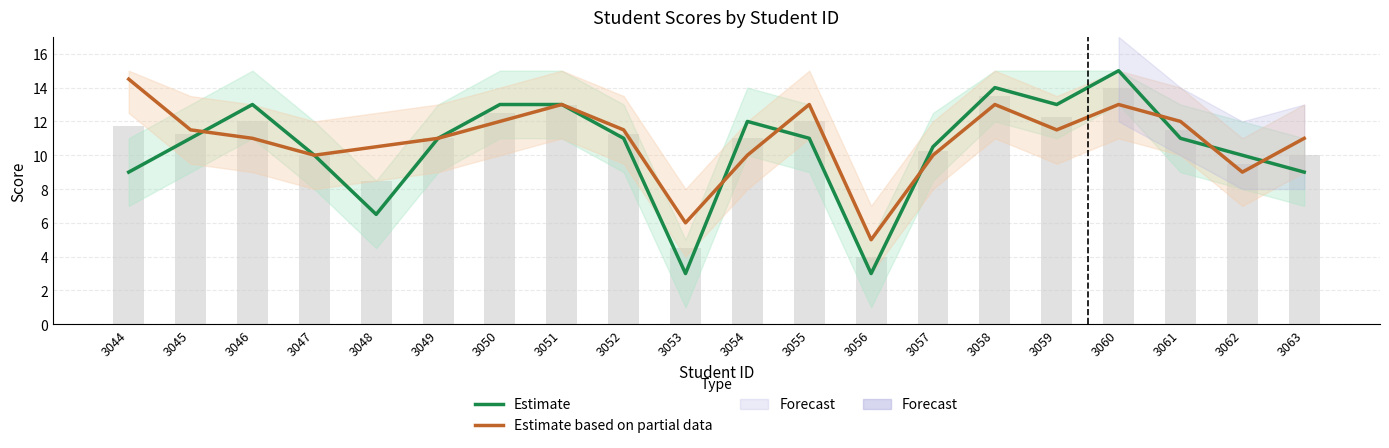

What is the value of the Estimate bar at the 8th from the left?

13.0